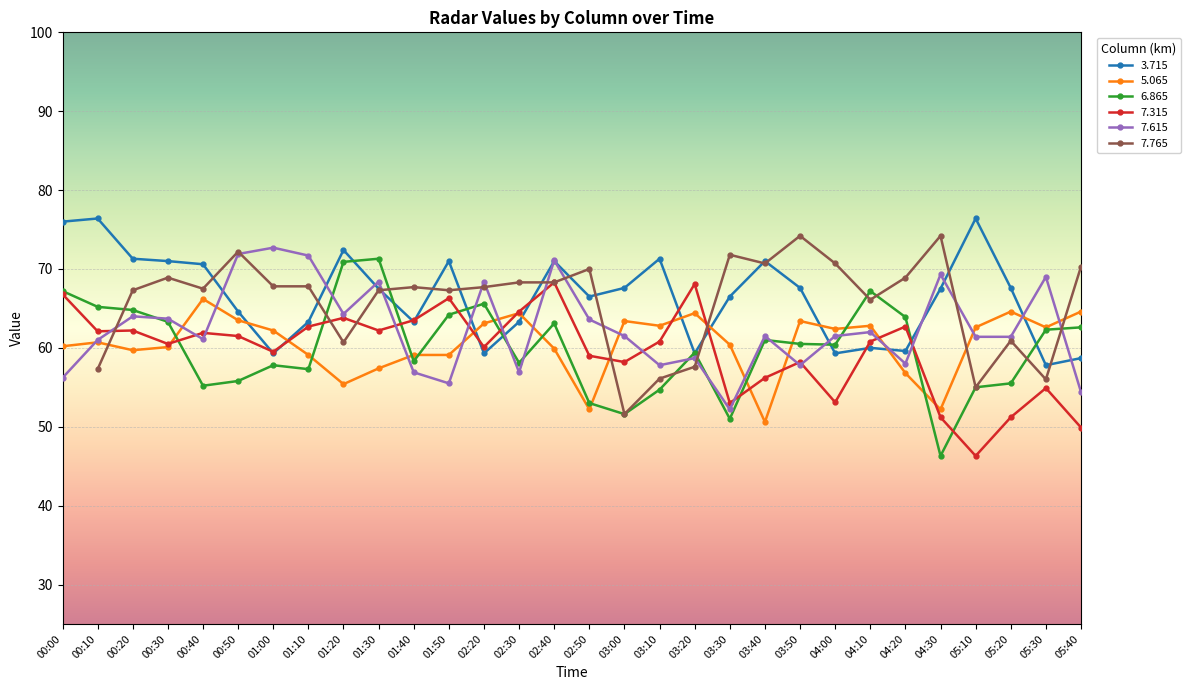

What is the lowest value of the 7.615 series?

52.2